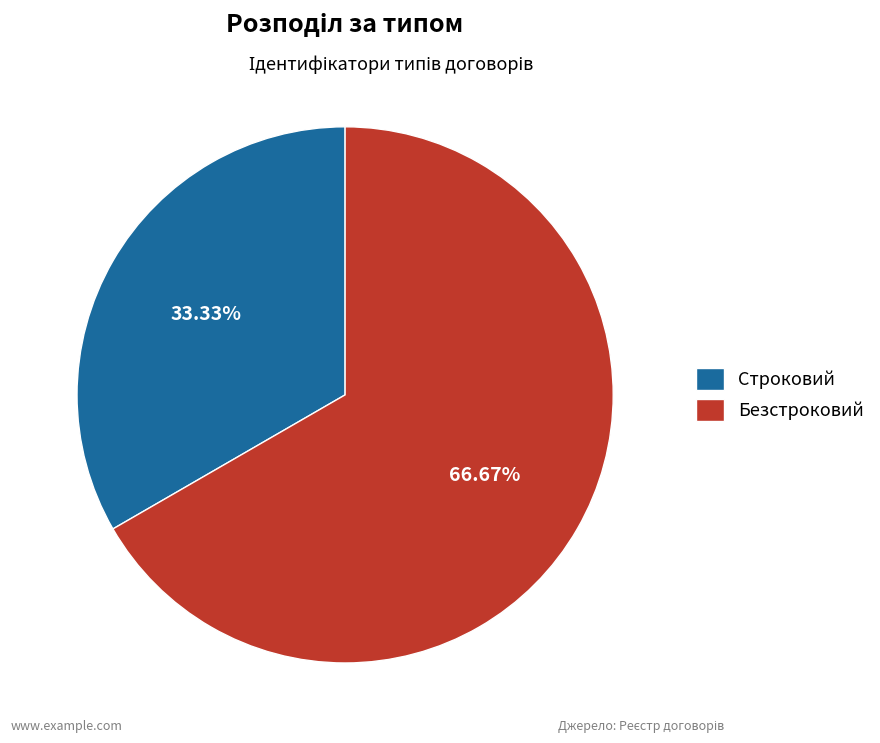

Is it true that Строковий is 33% of the pie?

True